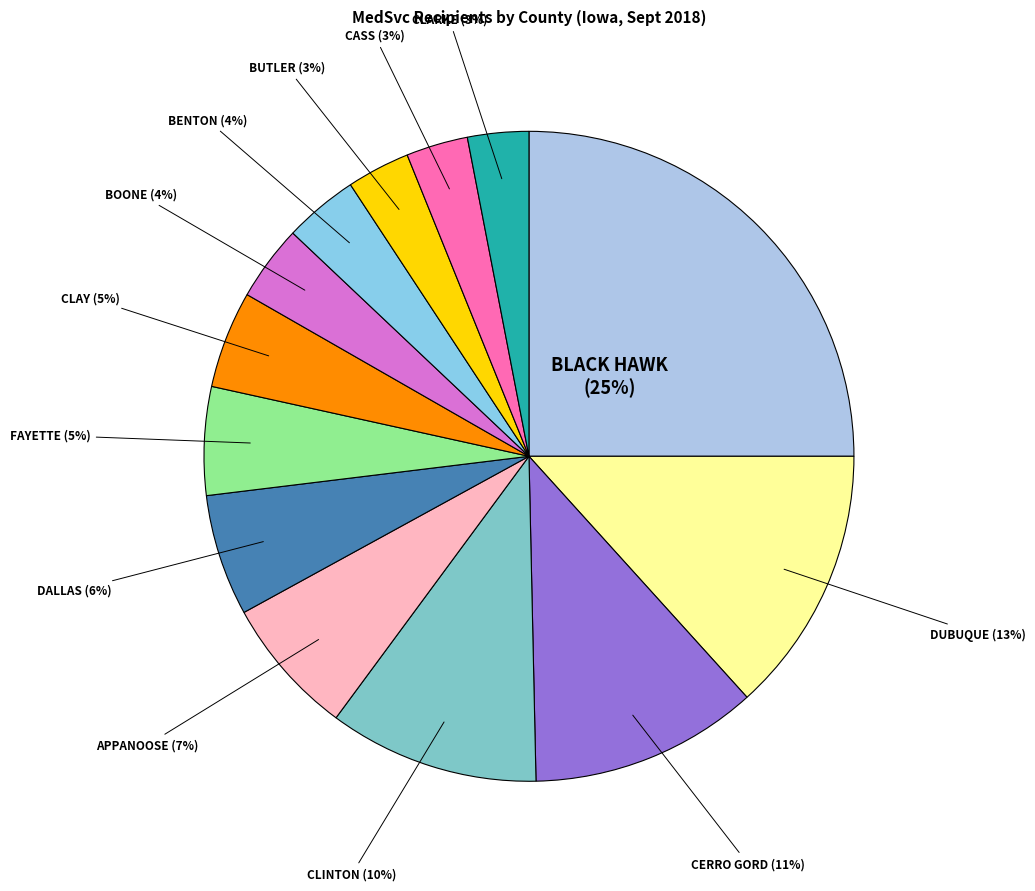

What percentage is the CERRO GORD slice, to the nearest percent?

11%